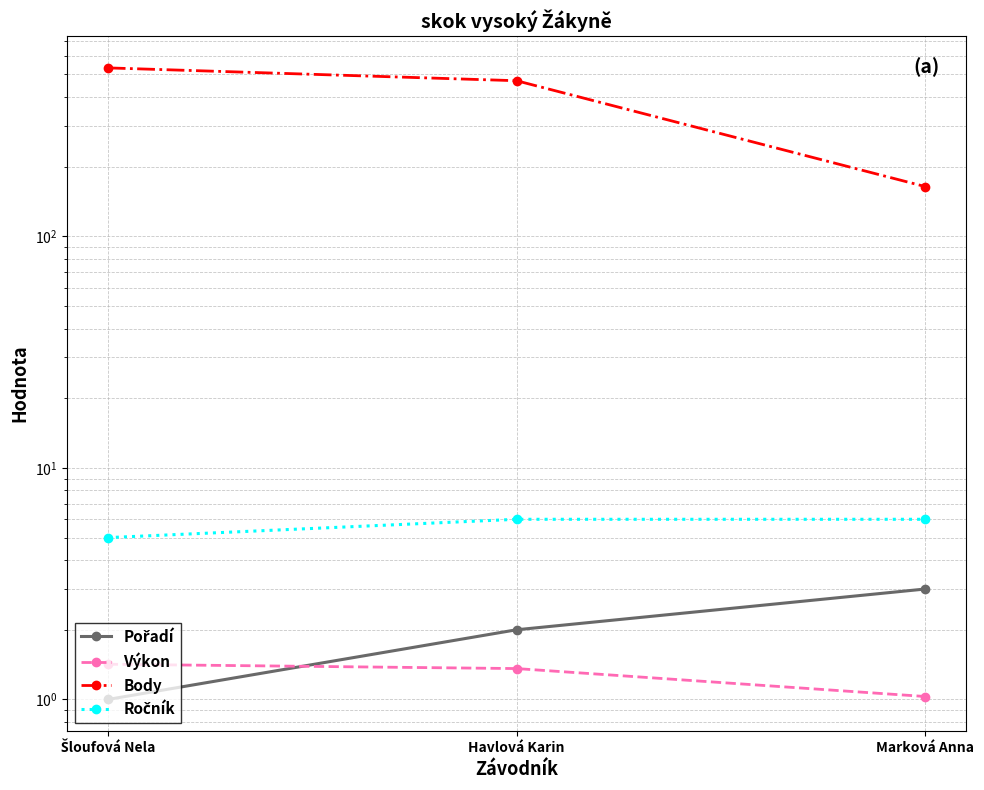

Read the Pořadí value at Marková Anna.

3.0